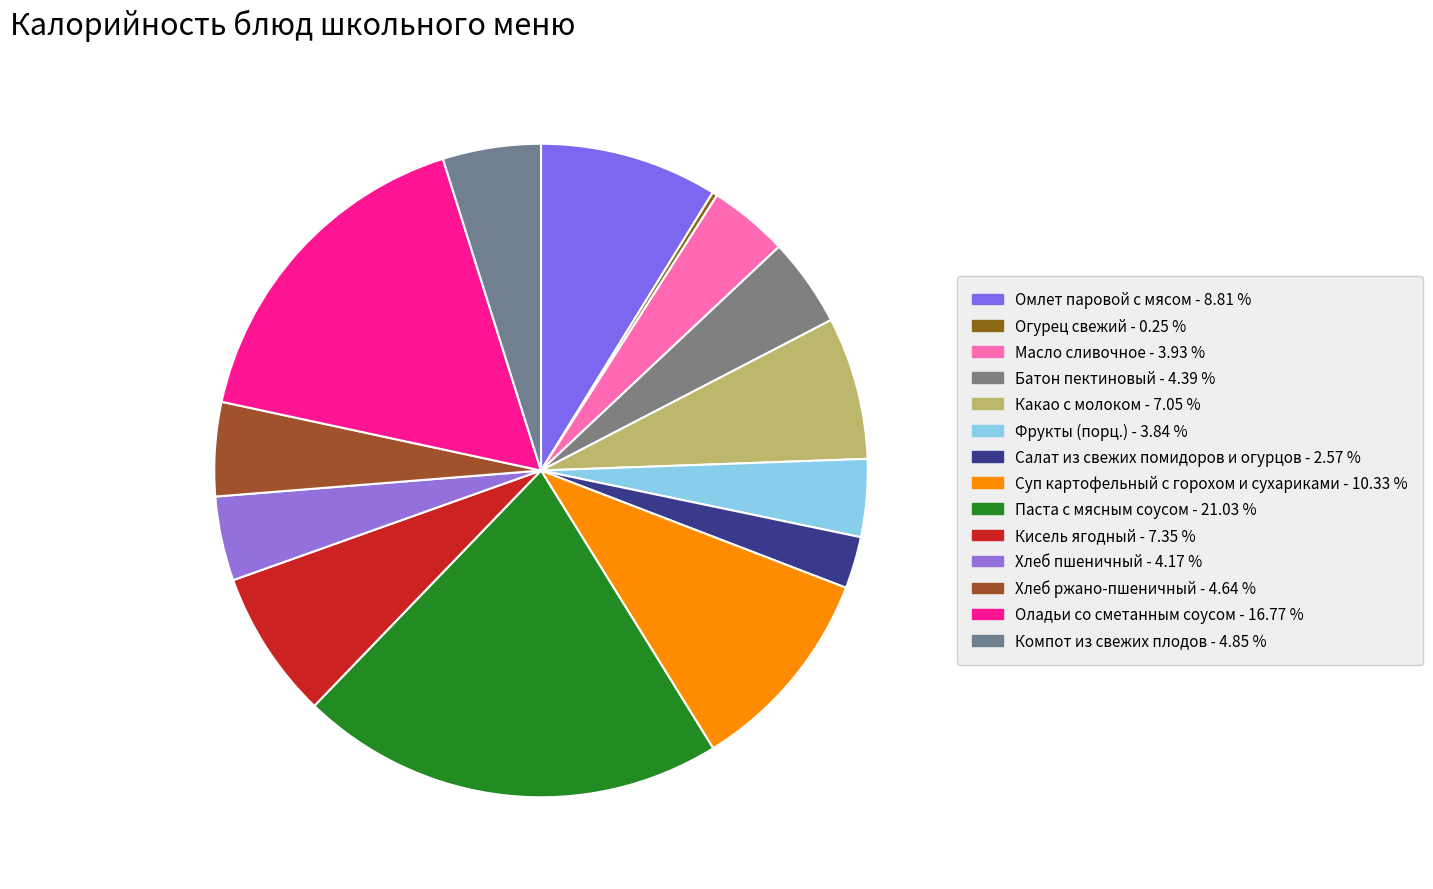

What is the change in value from Огурец свежий to Какао с молоком?

+114.3